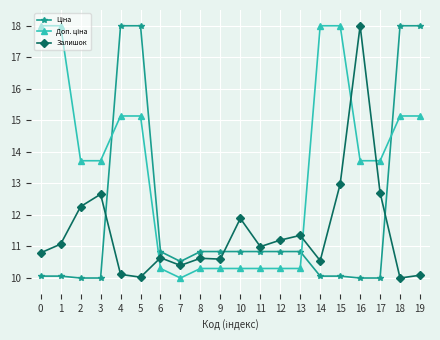

What is the spread (max minus min) of values at 9?

0.5